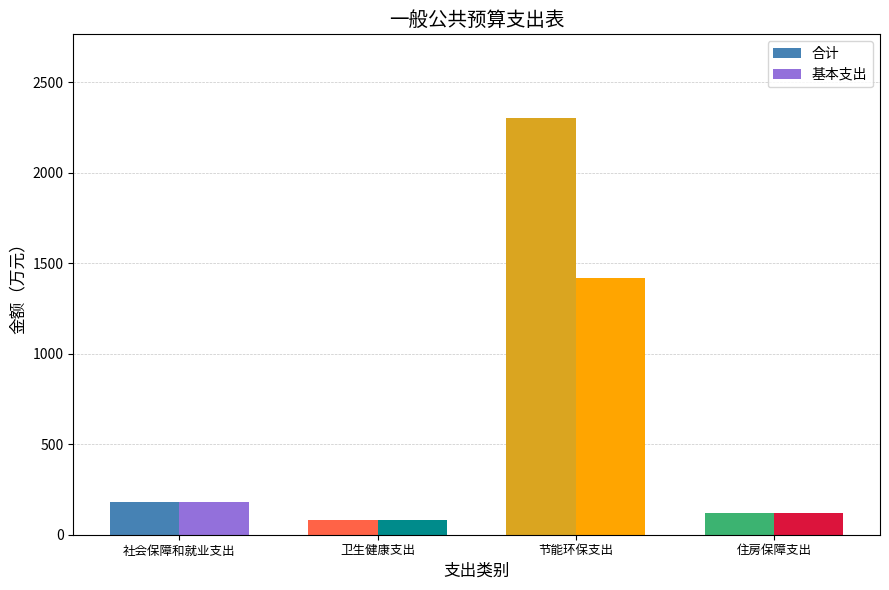

What are all the series names shown in the legend?

合计, 基本支出